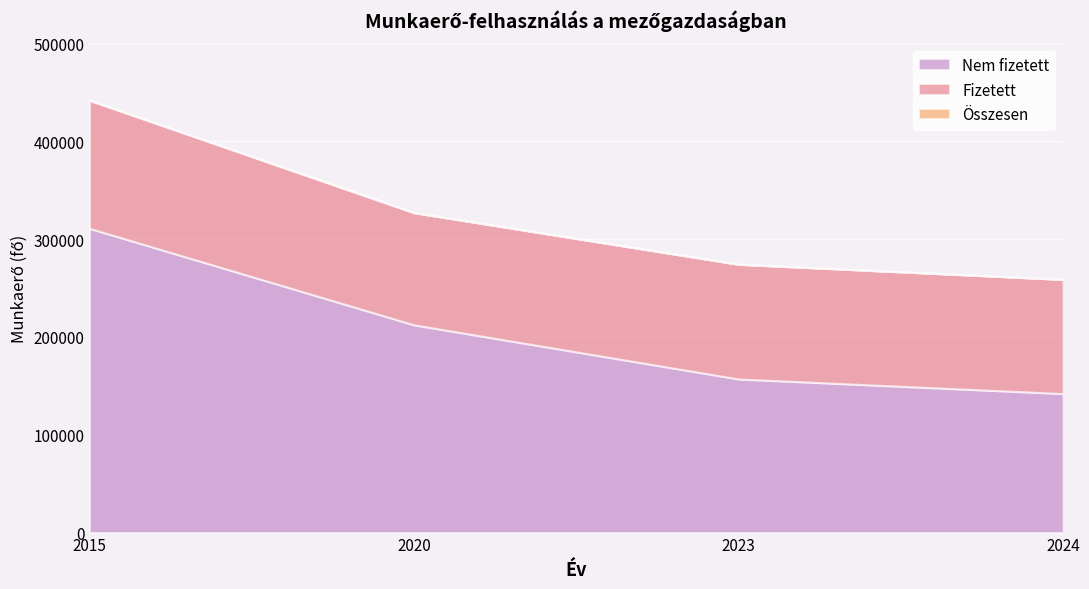

List the series in order of their peak value, highest first.

Összesen, Nem fizetett, Fizetett